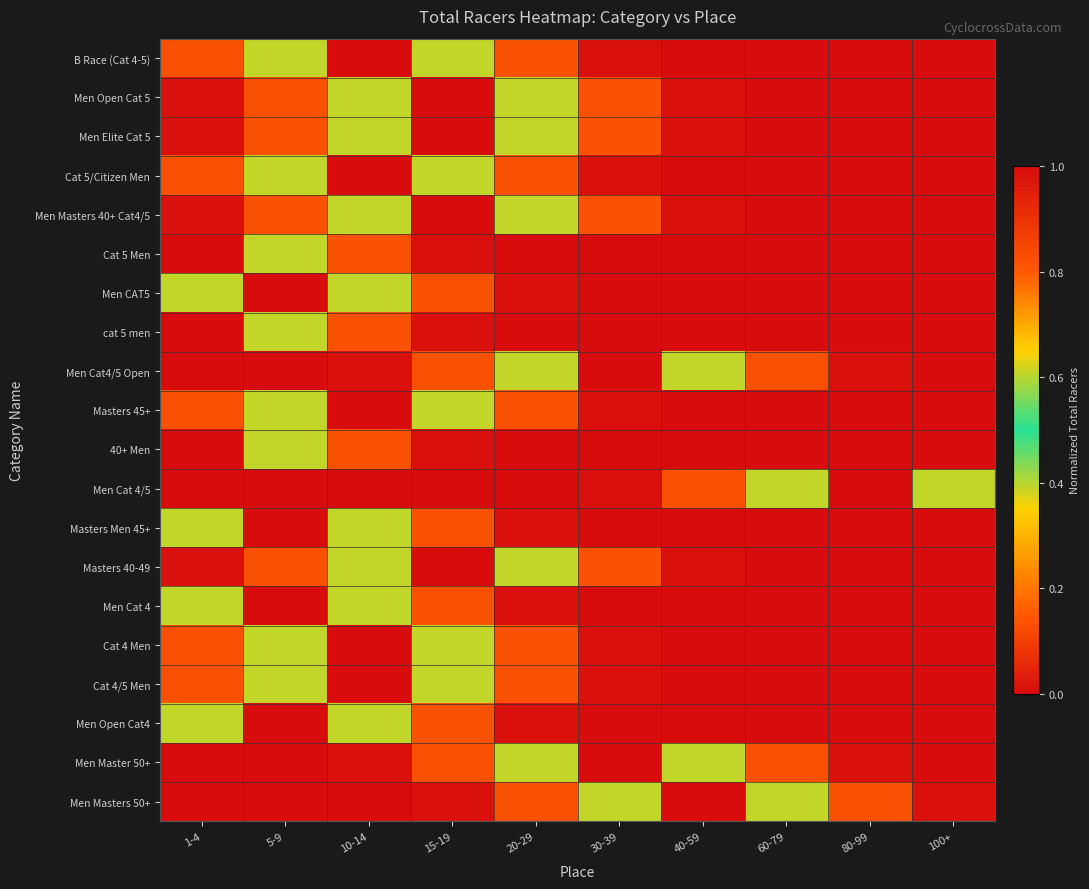

Which category has the lowest value across all series?

100+